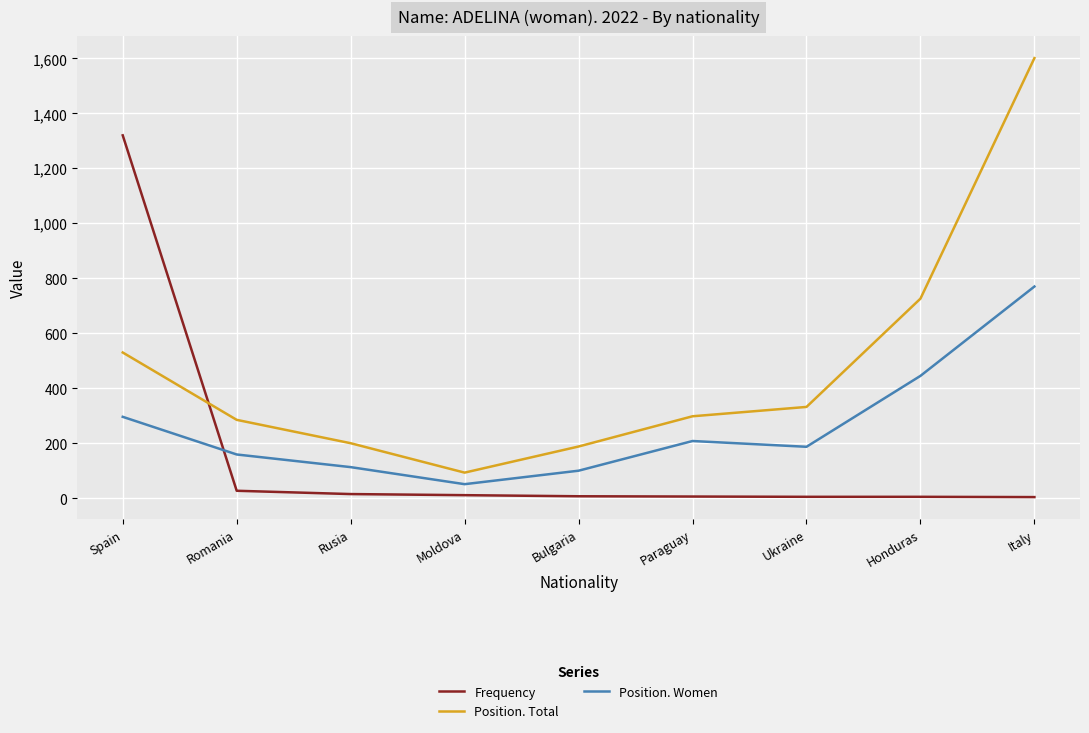

What is the spread (max minus min) of values at Italy?

1597